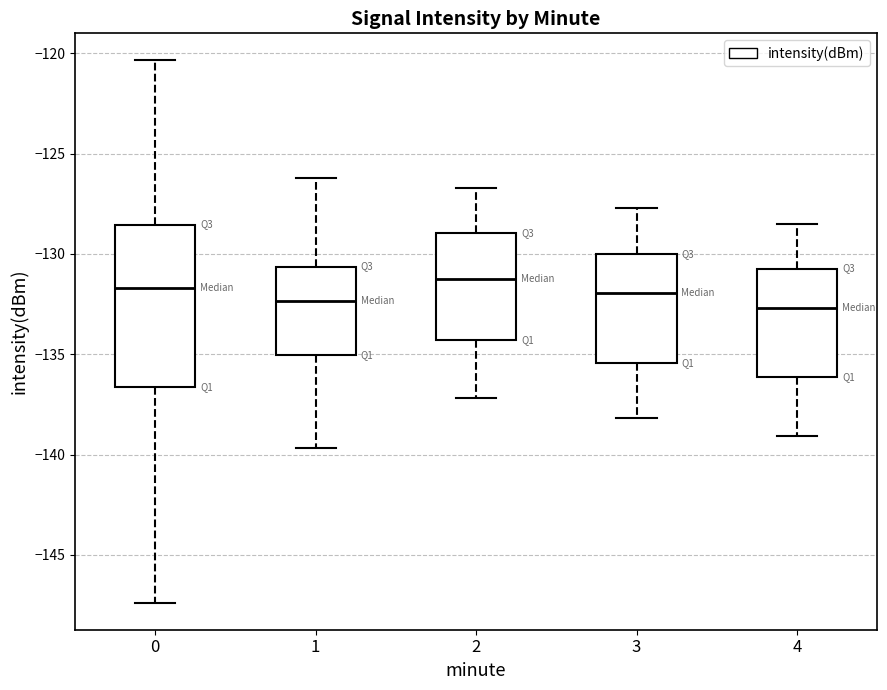

Reading left to right, transcribe this box plot: for each box, give where its median line is, the range the box spans, and where its two whiskers end, as read against the y-axis. The values are not printed on the chart, so give them approximately, as read against the axis.

0: median -131.5, box -136.5 to -128.5, whiskers -147.5 to -120.5
1: median -132.5, box -135.0 to -130.5, whiskers -139.5 to -126.0
2: median -131.0, box -134.5 to -129.0, whiskers -137.0 to -126.5
3: median -132.0, box -135.5 to -130.0, whiskers -138.0 to -127.5
4: median -132.5, box -136.0 to -130.5, whiskers -139.0 to -128.5